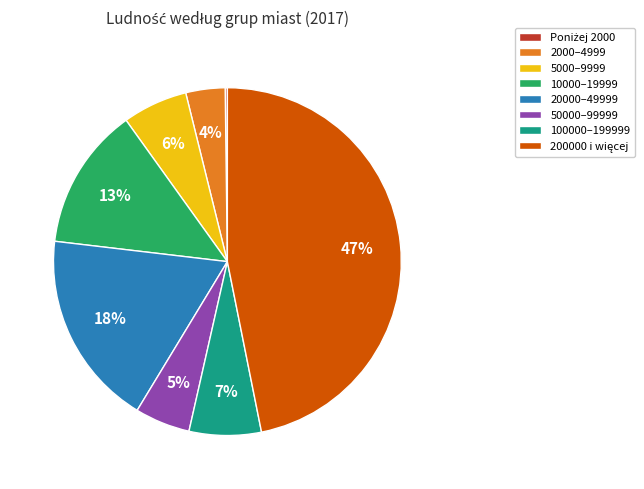

Between 2000–4999 and 20000–49999, which is larger?

20000–49999